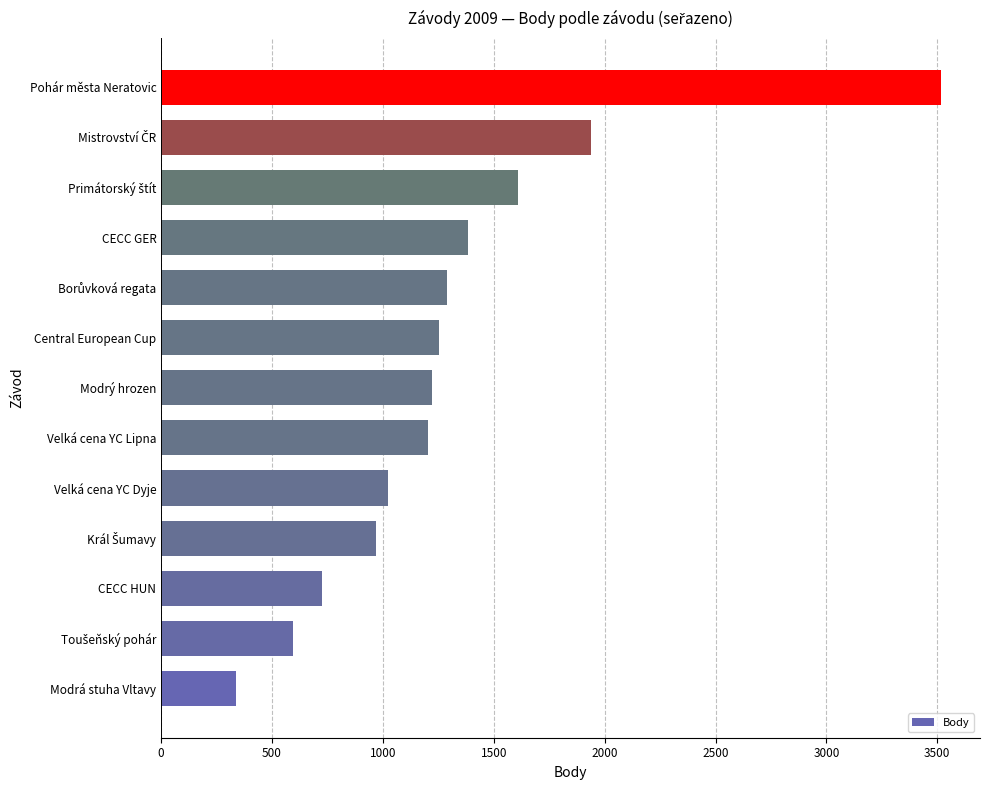

What is the smallest value displayed?

336